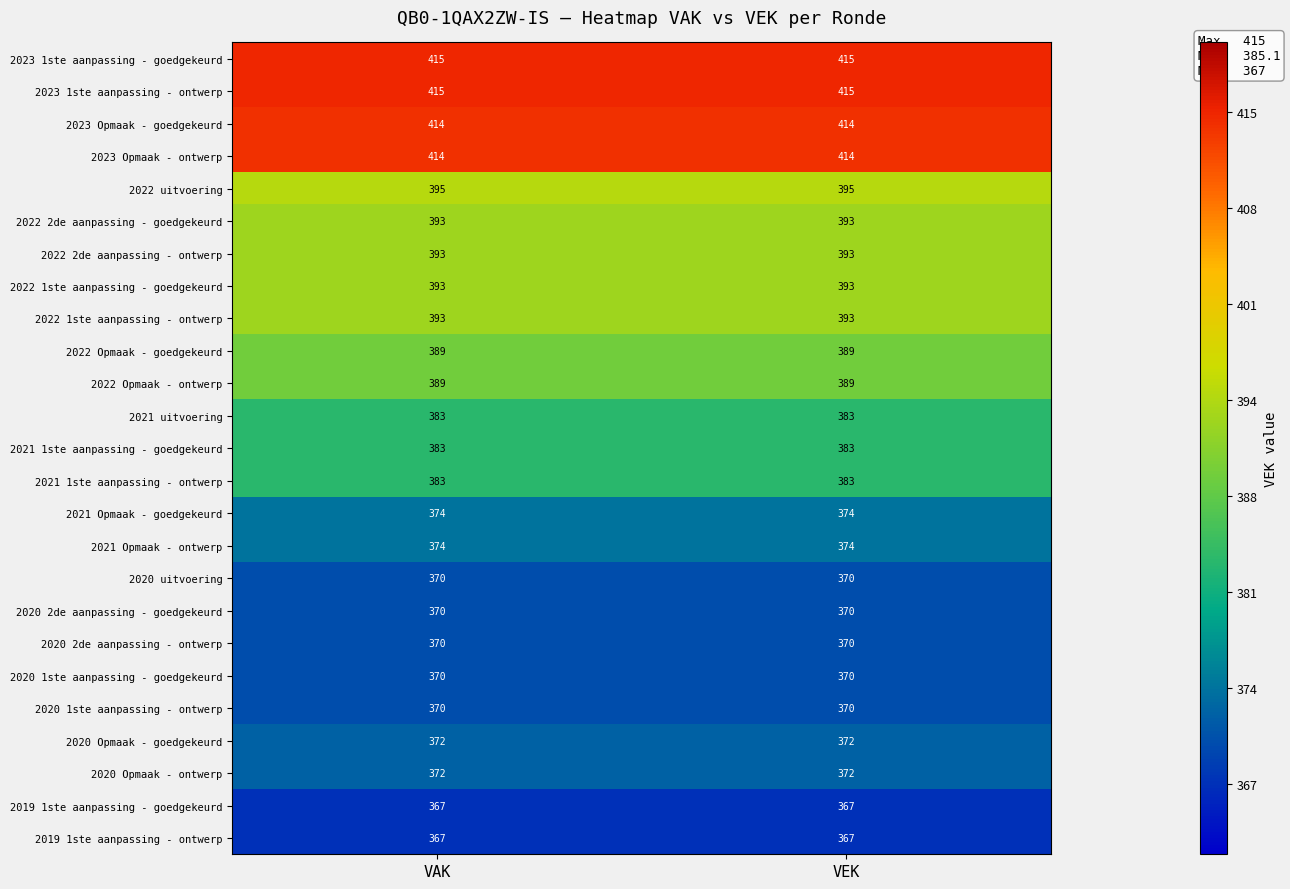

Is it true that 2022 2de aanpassing - ontwerp equals 575 at VAK?

False